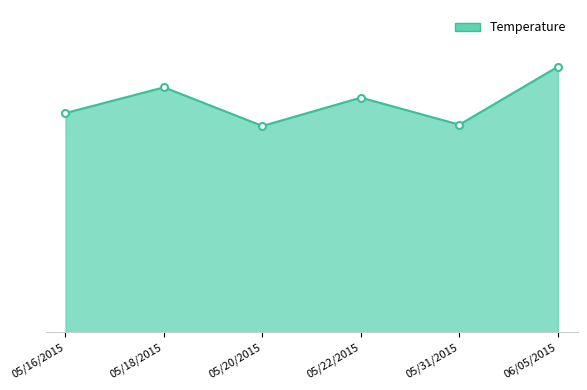

What is the change in value from 05/16/2015 to 05/18/2015?

+2.0